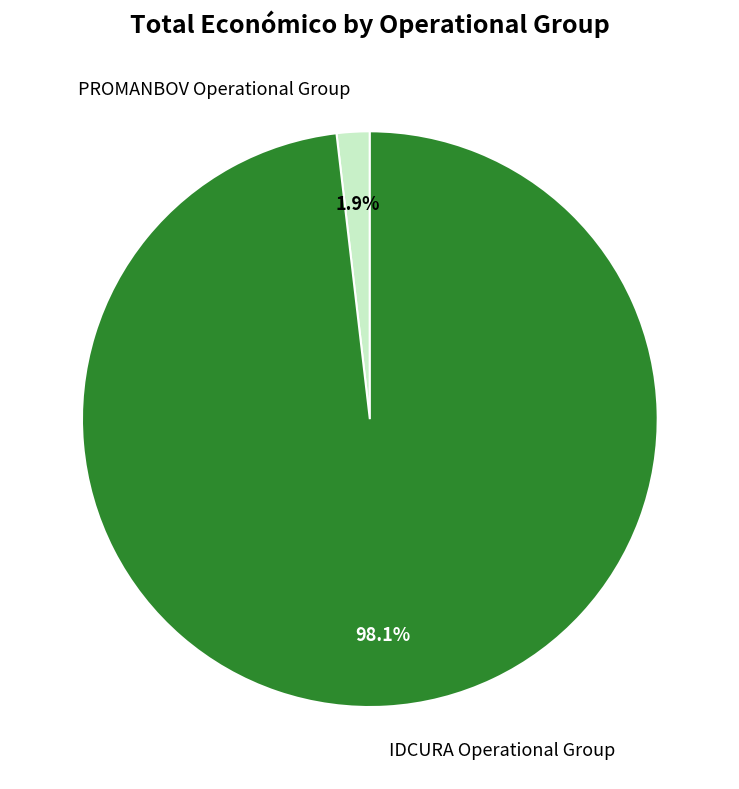

Rank the categories by value from highest to lowest.

IDCURA Operational Group, PROMANBOV Operational Group